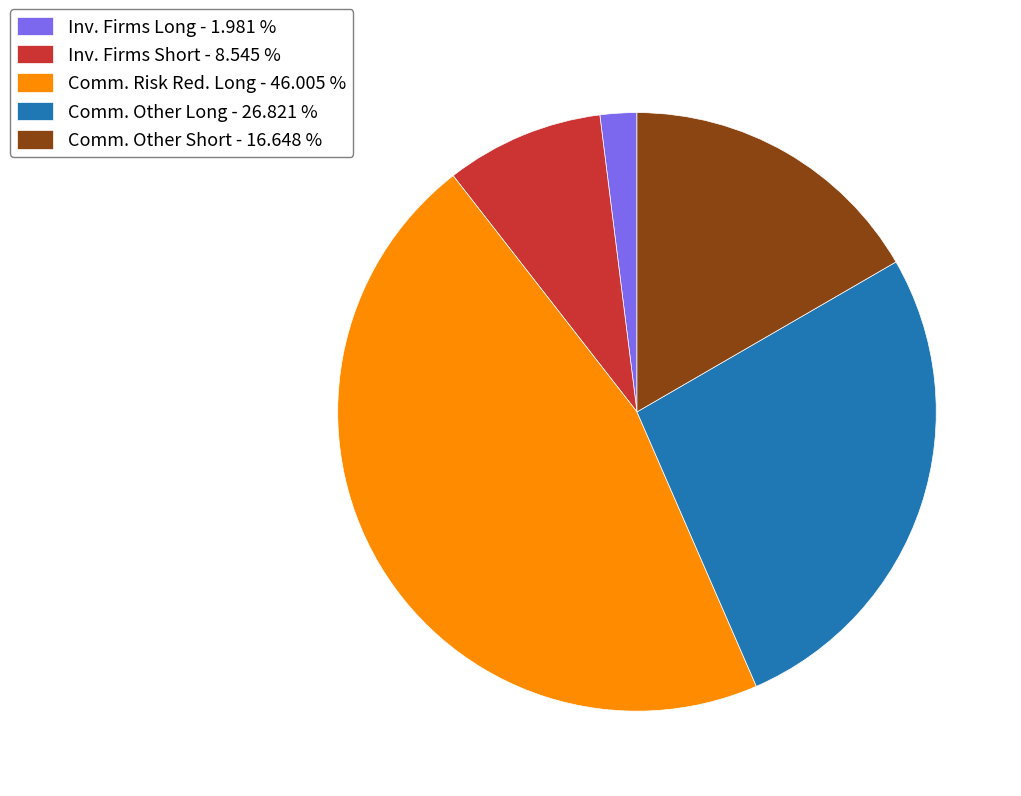

Is there a majority slice in this chart?

No